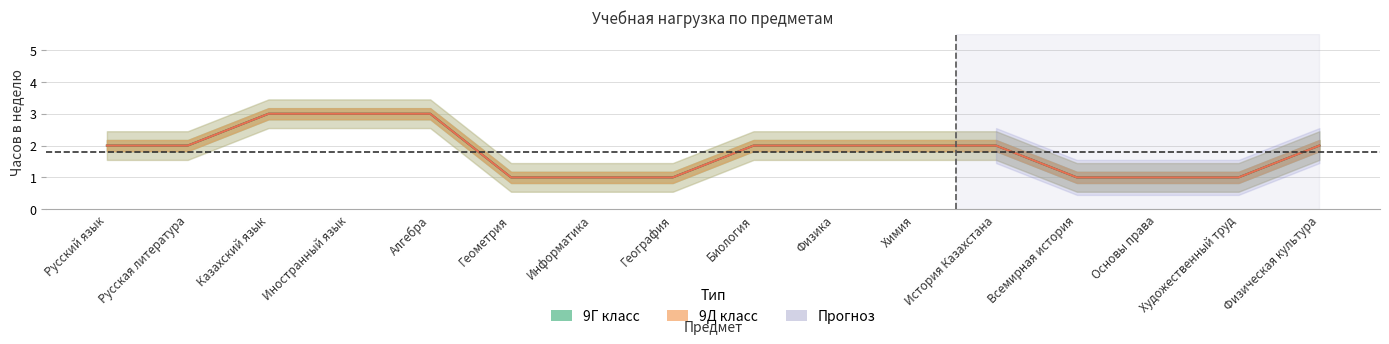

How many 9Д класс values are between 1 and 2?

13